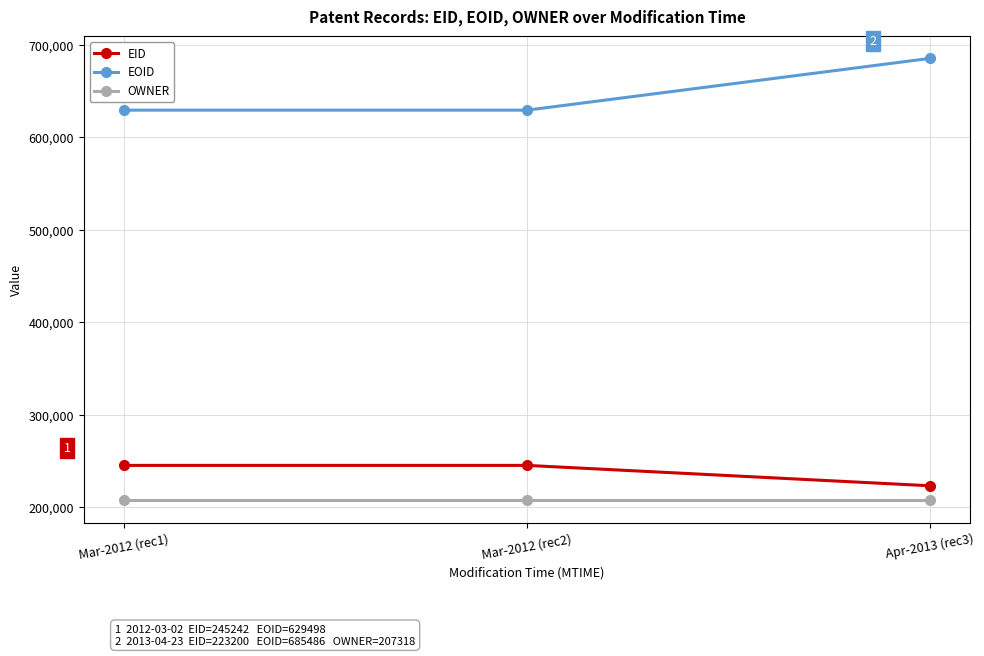

What is the difference between the EID values at Mar-2012 (rec1) and Mar-2012 (rec2)?

1